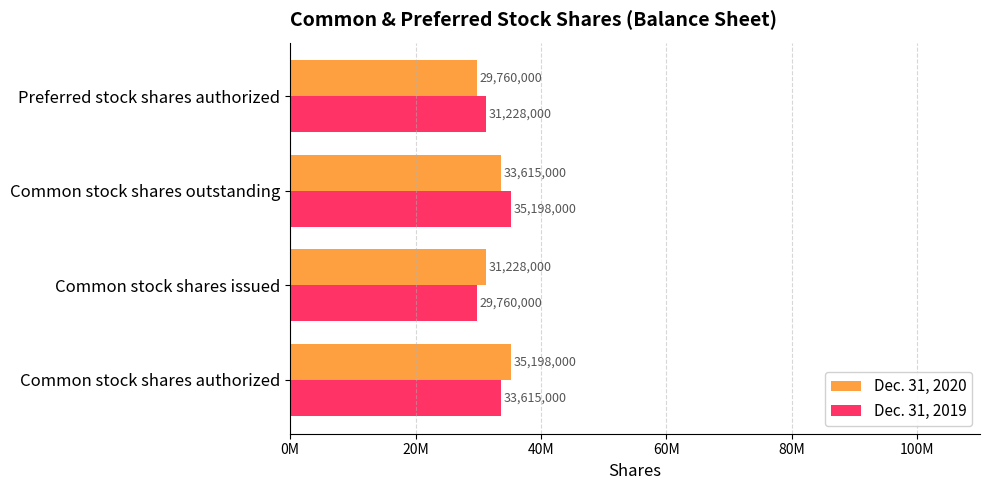

What is the value of the Dec. 31, 2020 bar at the 4th from the left?

29760000